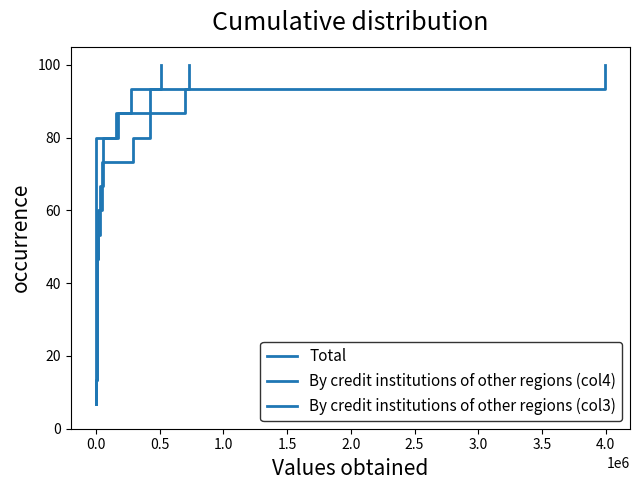

What is the maximum value shown in the chart?

100.0